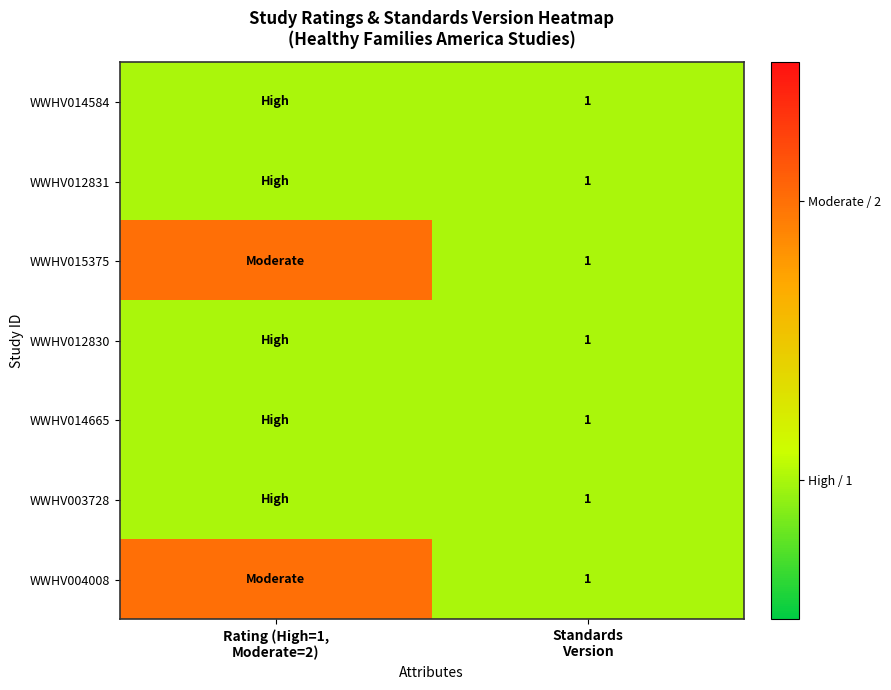

Is it true that WWHV003728 equals 2 at Standards Version?

False